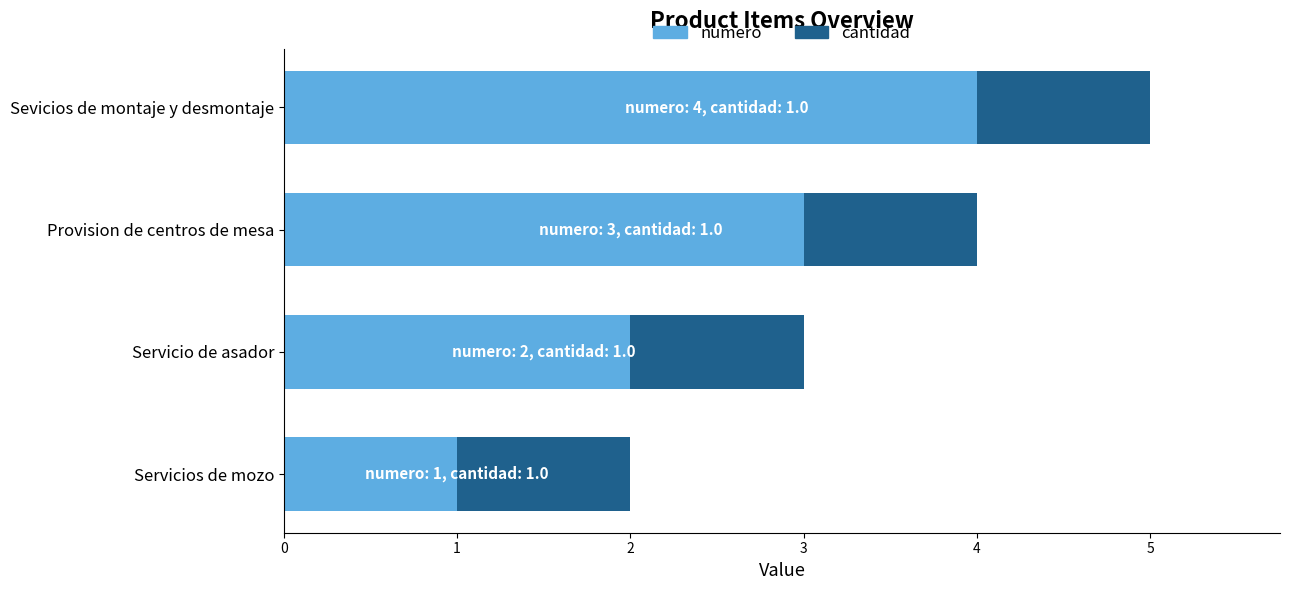

What is the sum of the numero values at Servicio de asador and Provision de centros de mesa?

5